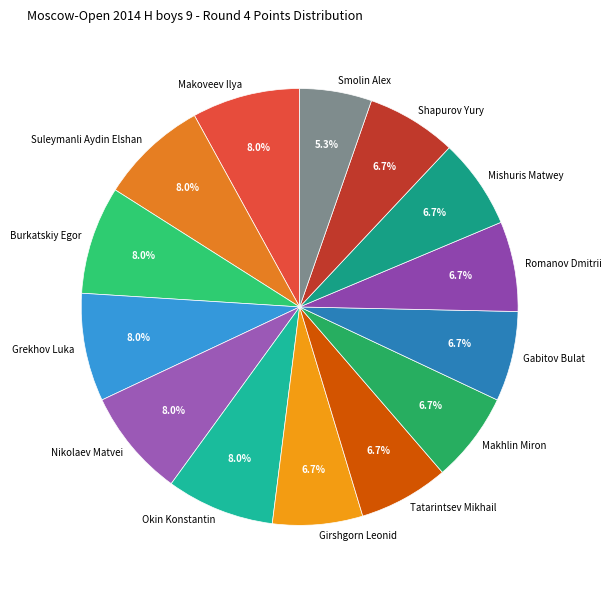

What is the smallest slice in the pie chart?

Smolin Alex